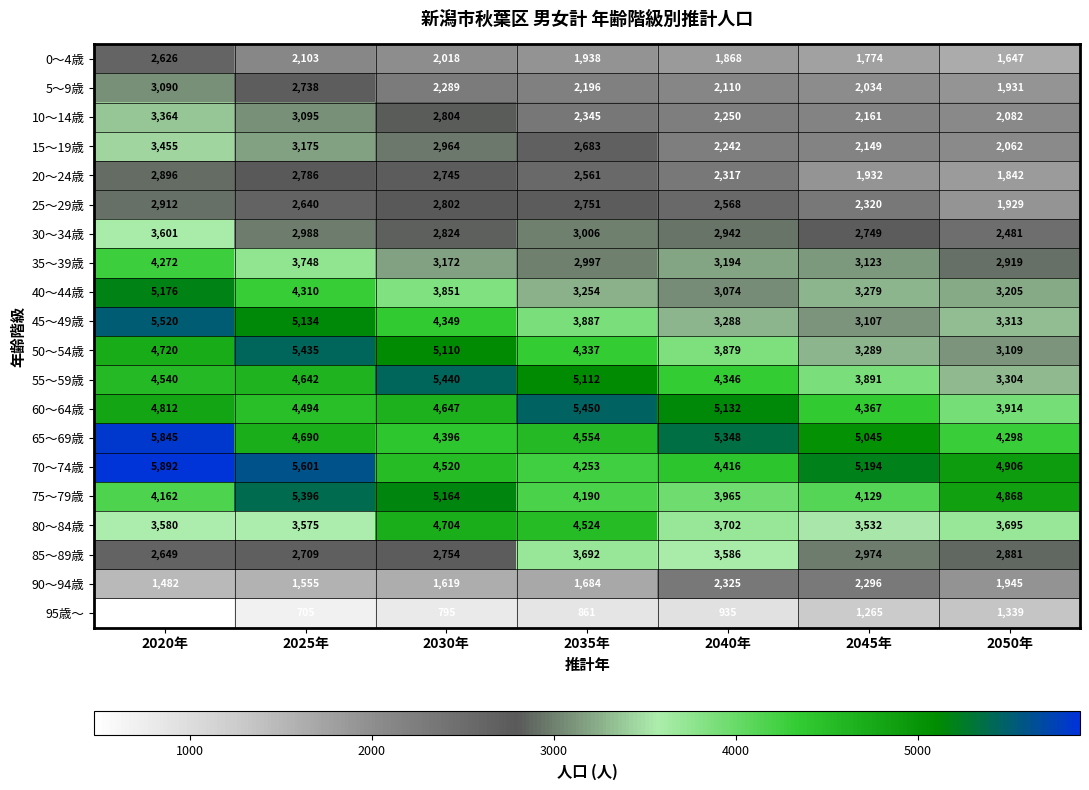

What is the sum of the 35～39歳 values at 2050年 and 2035年?

5916